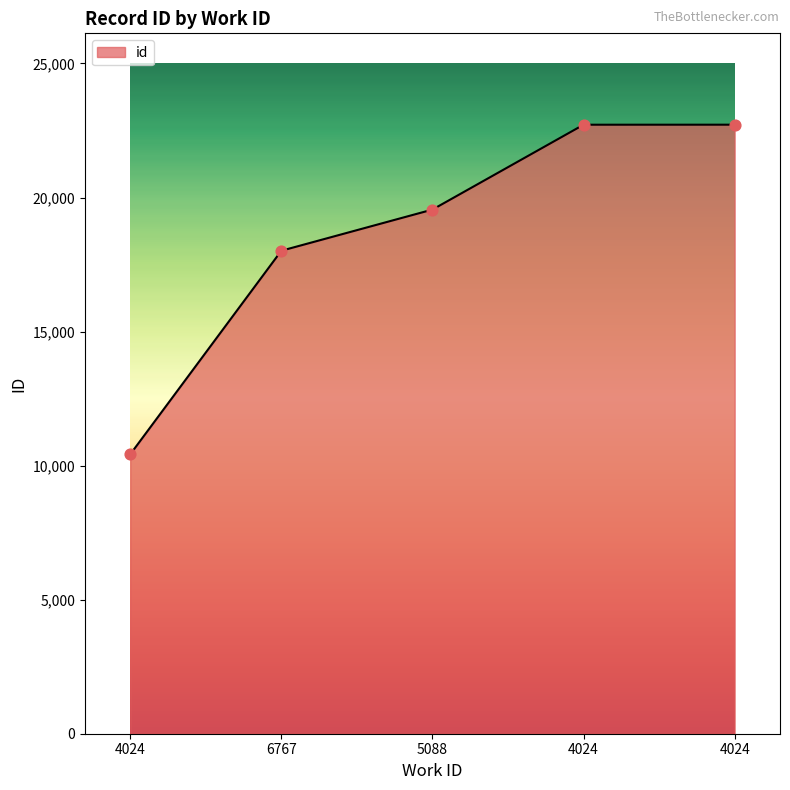

What is the change in value from 6767 to 4024?

+4701